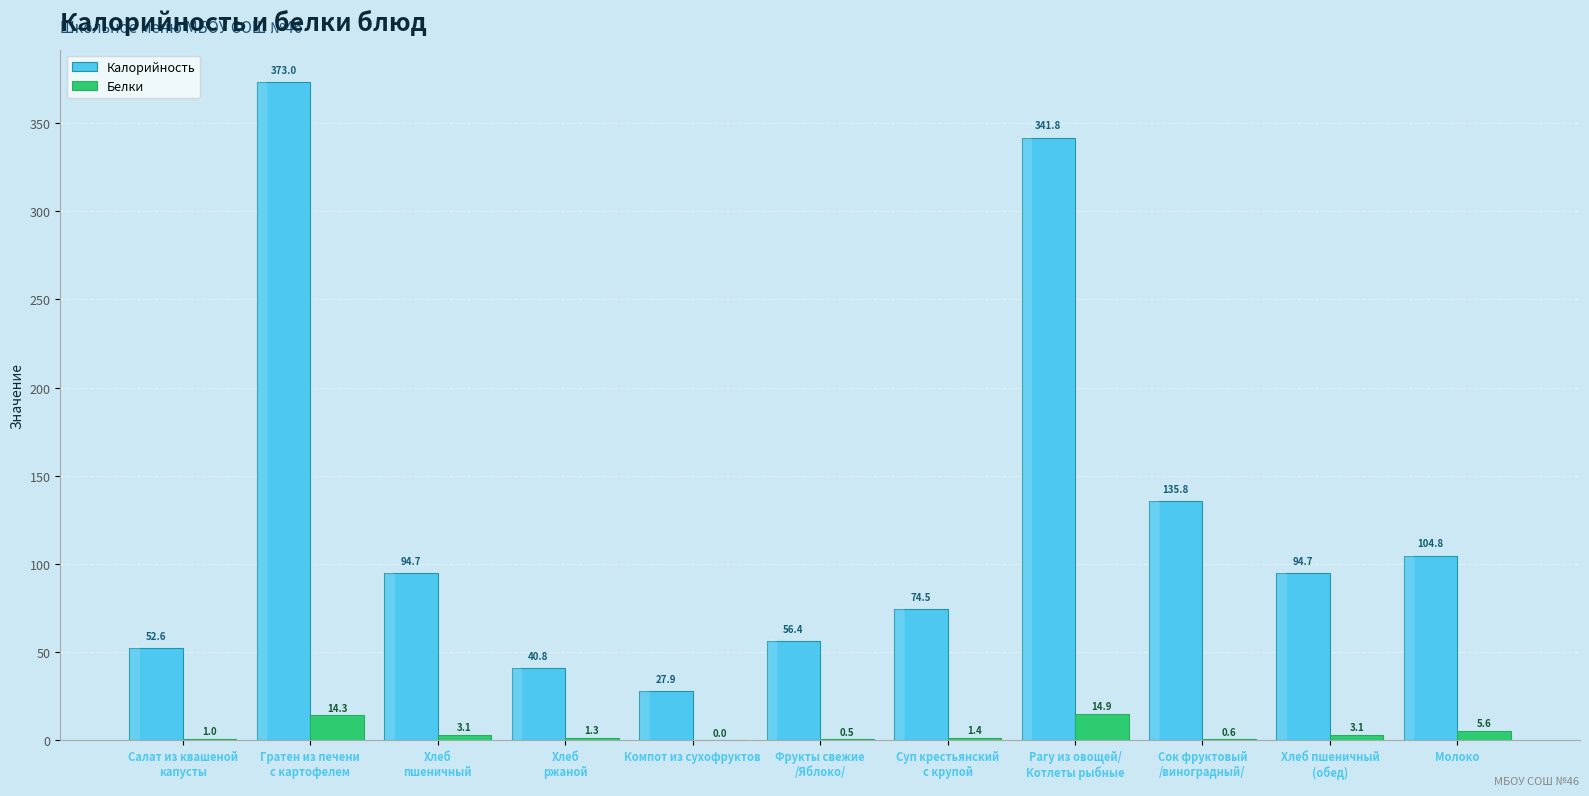

Does the chart contain stacked bars?

No